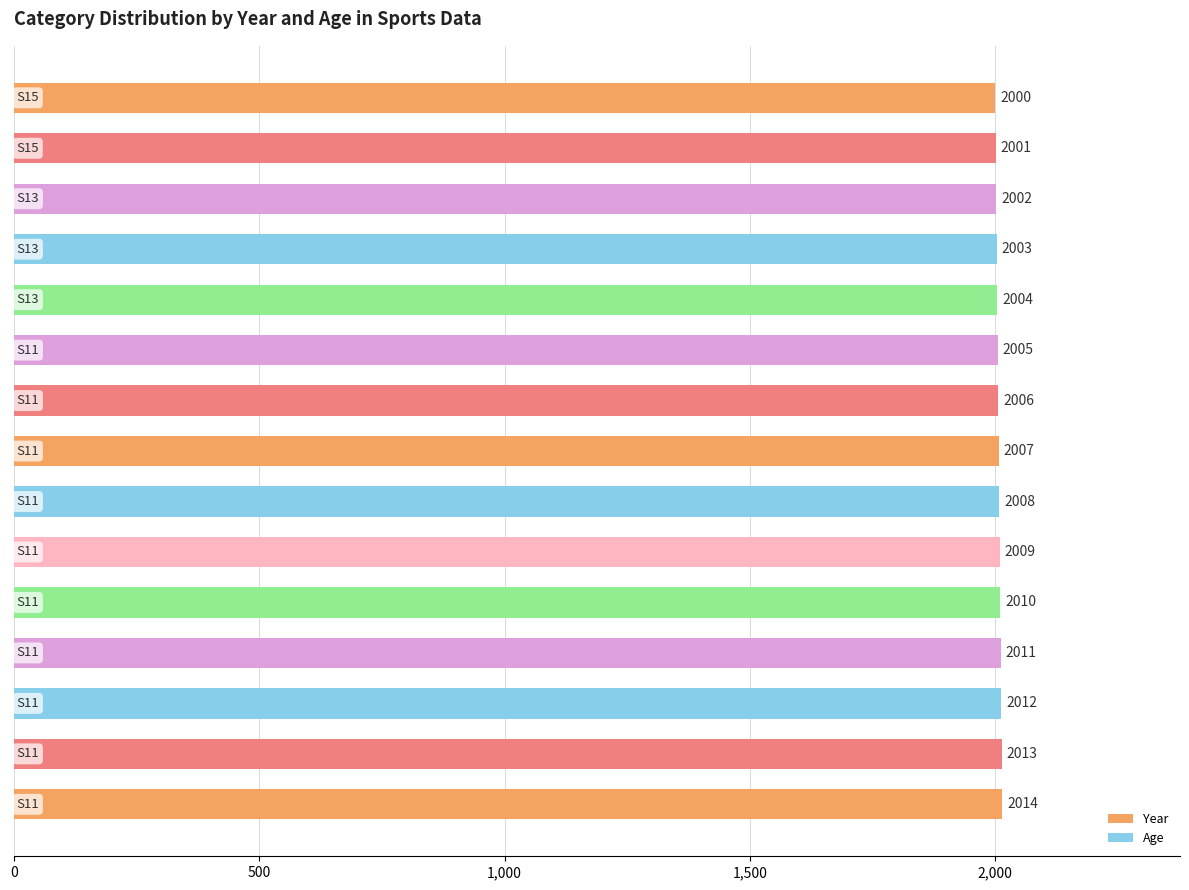

What is the difference between the second highest and second lowest values?

12